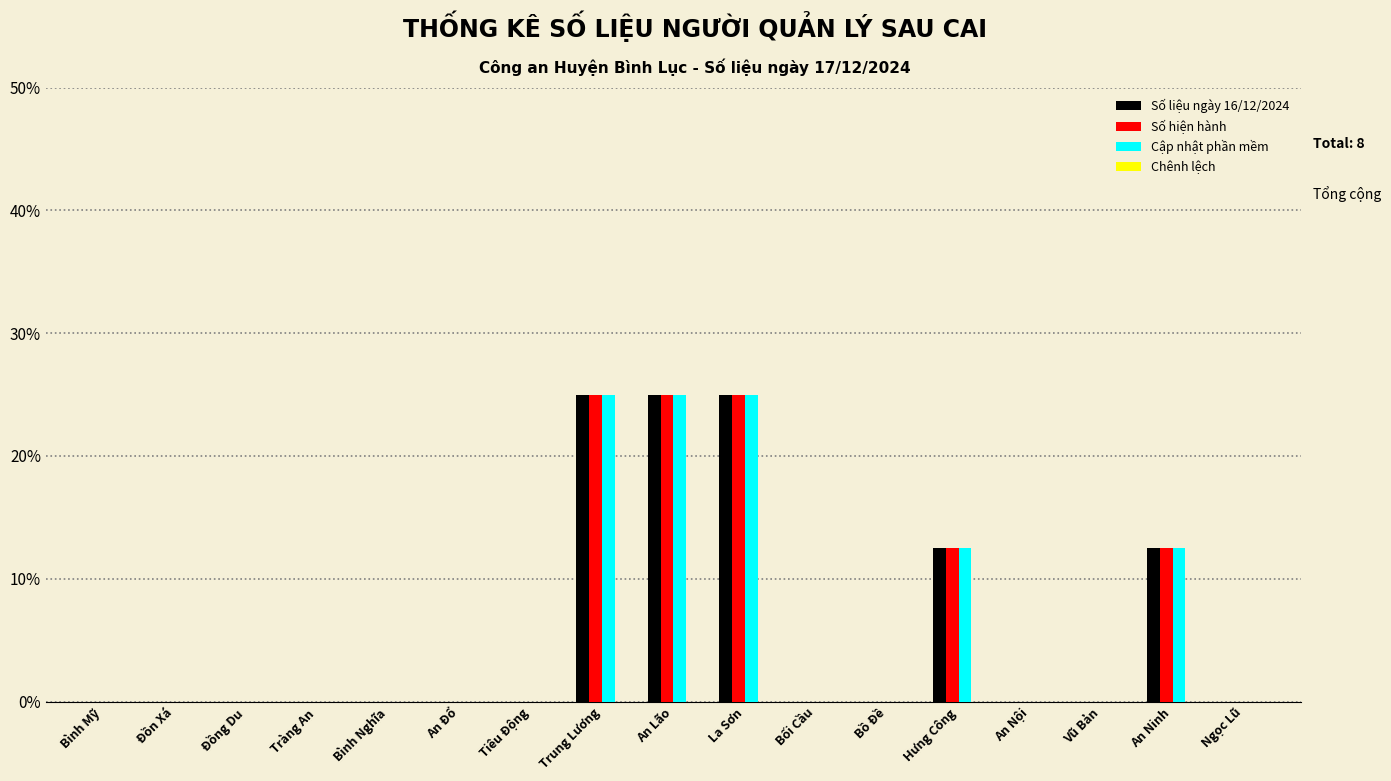

Are the bars horizontal?

No